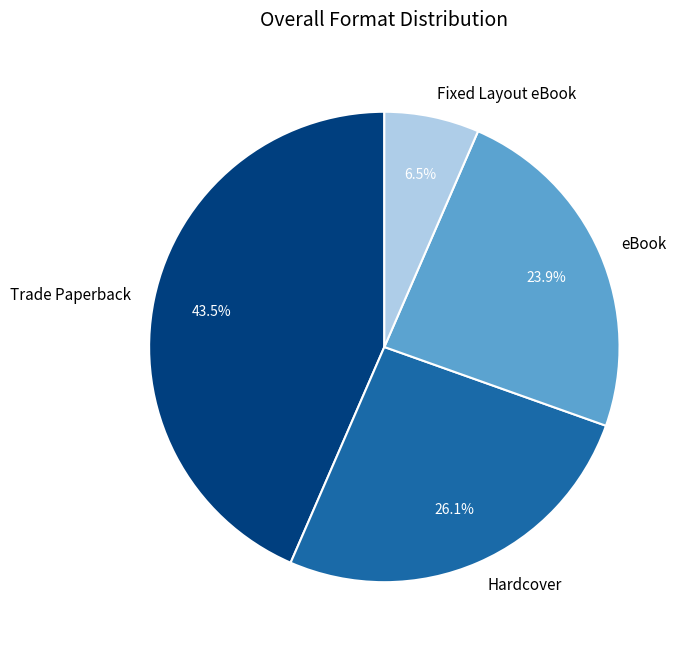

Is eBook the majority of the pie?

No